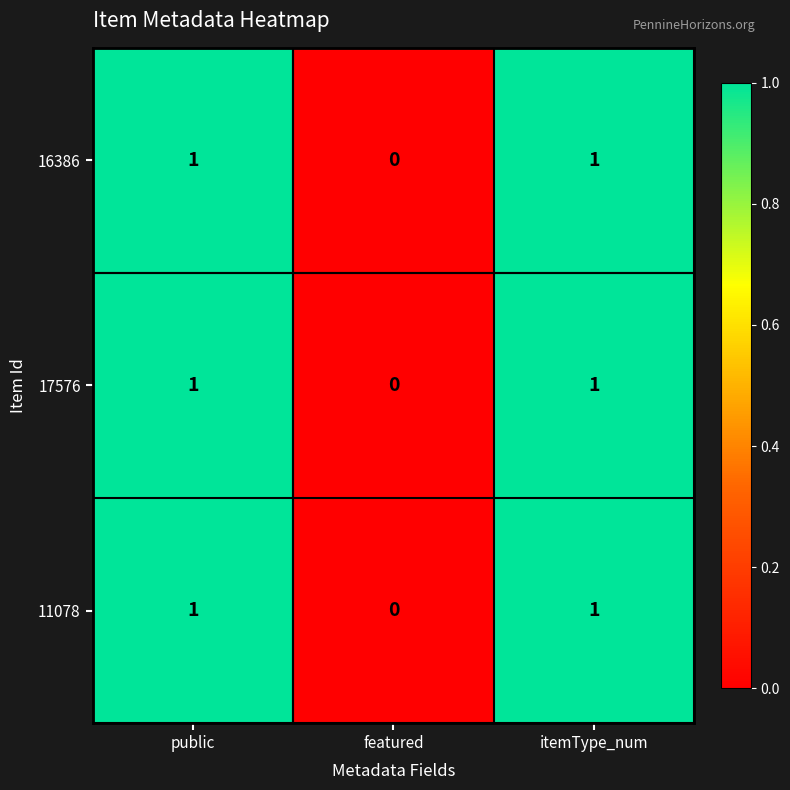

At which label does 17576 reach its minimum?

featured